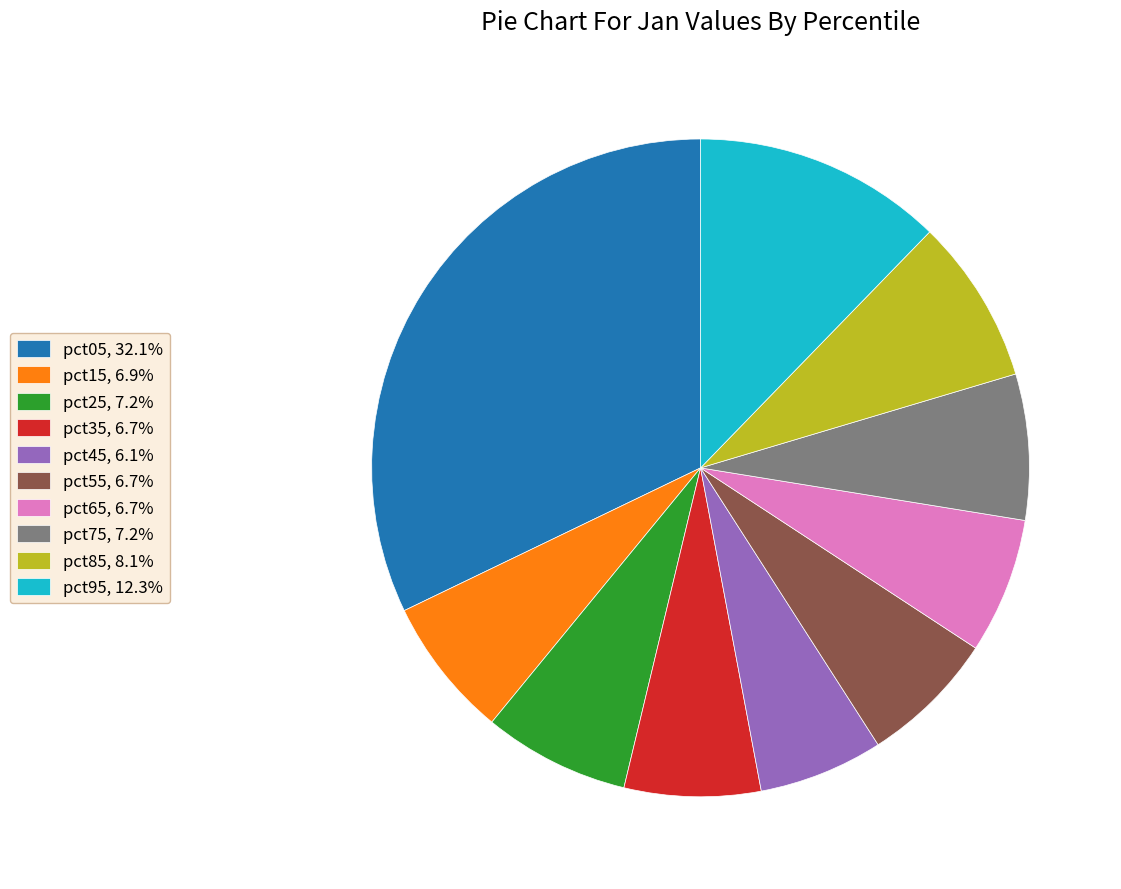

Is the sum of pct25, 7.2% and pct85, 8.1% greater than half?

No